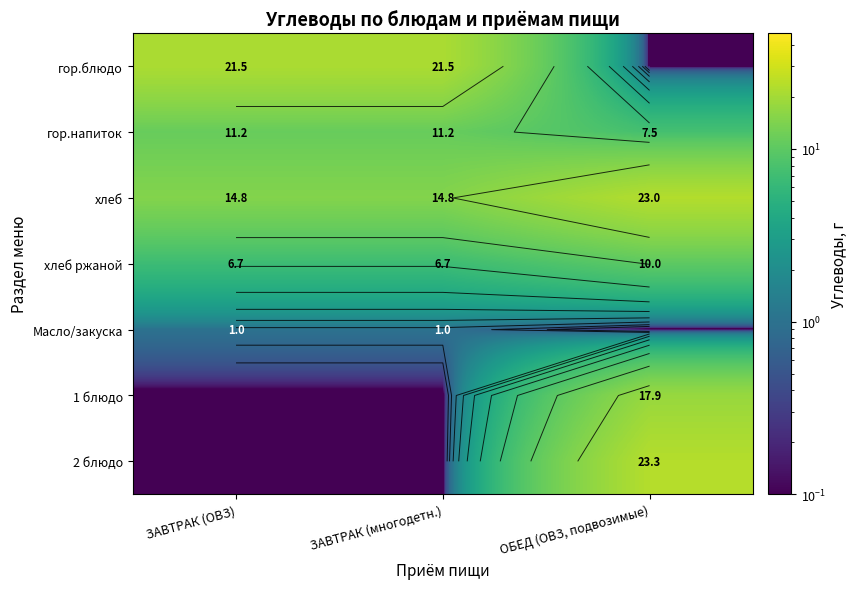

Between ЗАВТРАК (многодетн.) and ЗАВТРАК (ОВЗ), which is larger?

ЗАВТРАК (многодетн.)